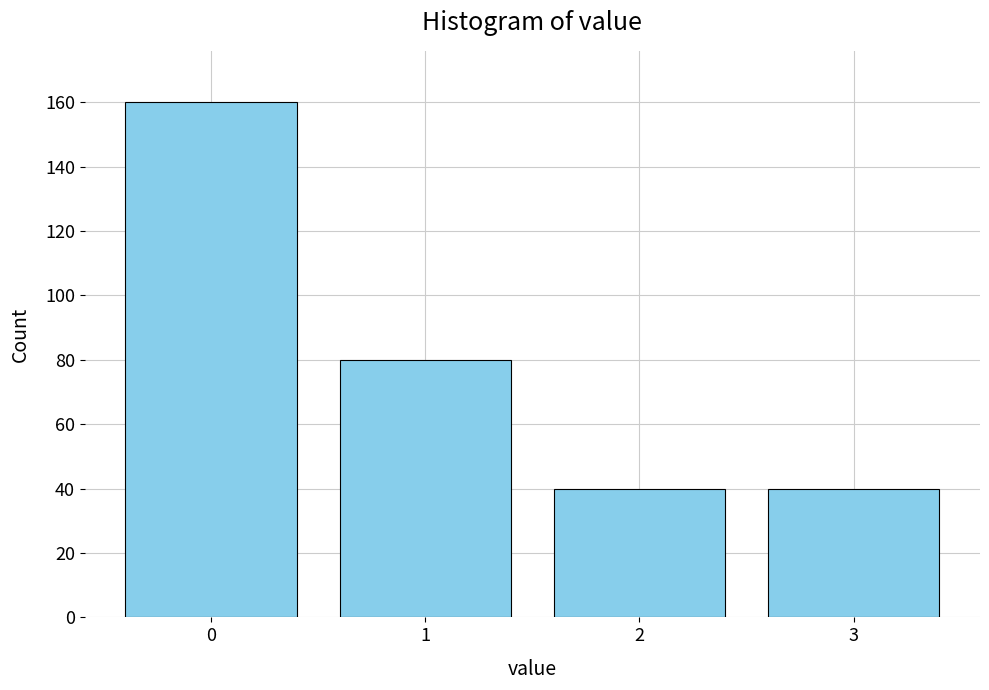

Reading left to right, list all the values displayed in this chart.

160	80	40	40